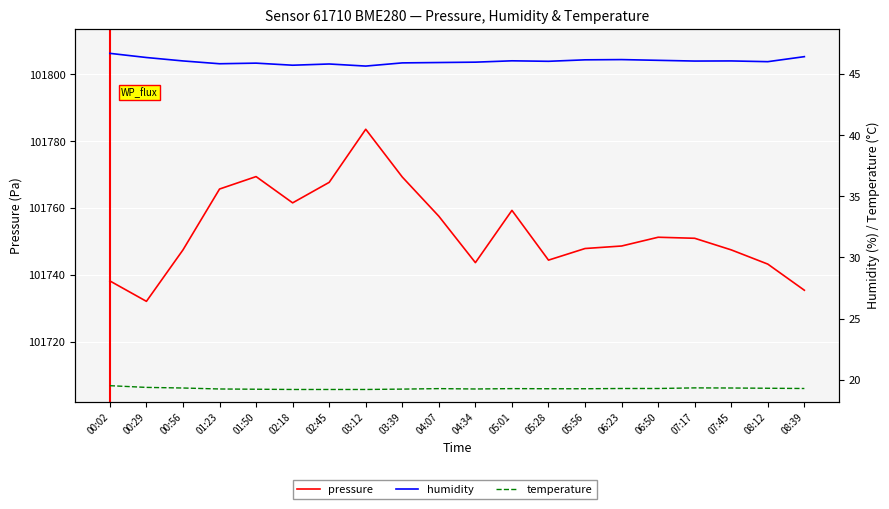

At how many categories does at least one series exceed 49874?

20